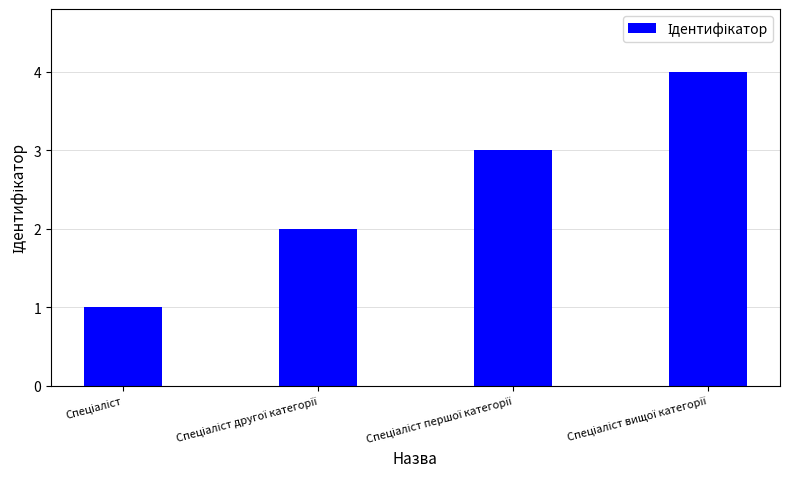

What is the greatest value displayed?

4